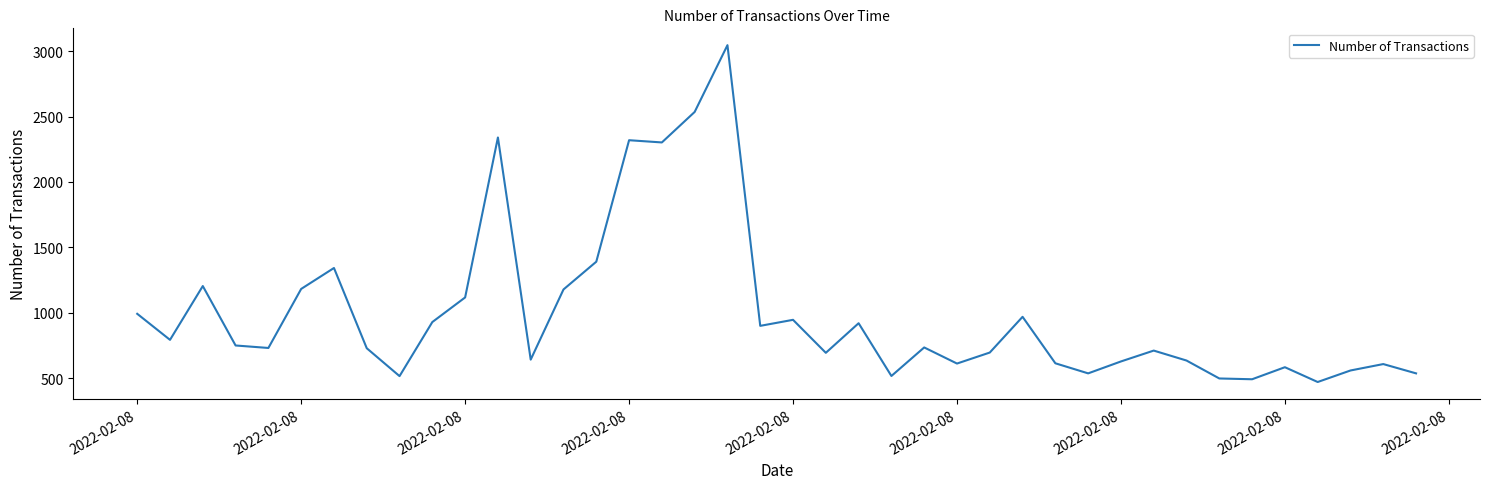

How many lines are shown in the chart?

1